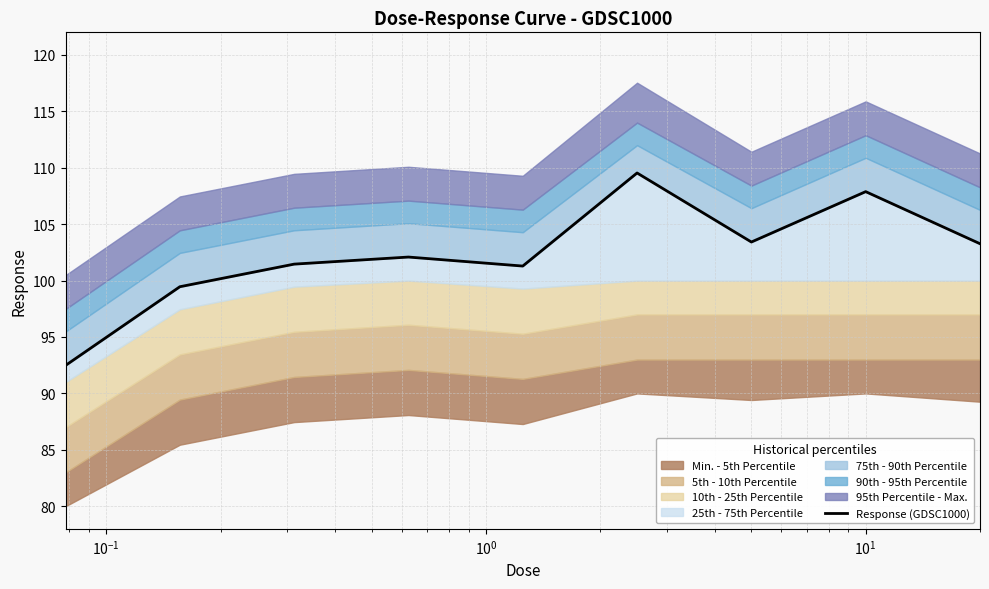

Reading right to left, list all the values displayed in this chart.

103.3	107.9	103.4	109.5	101.3	102.1	101.5	99.5	92.5